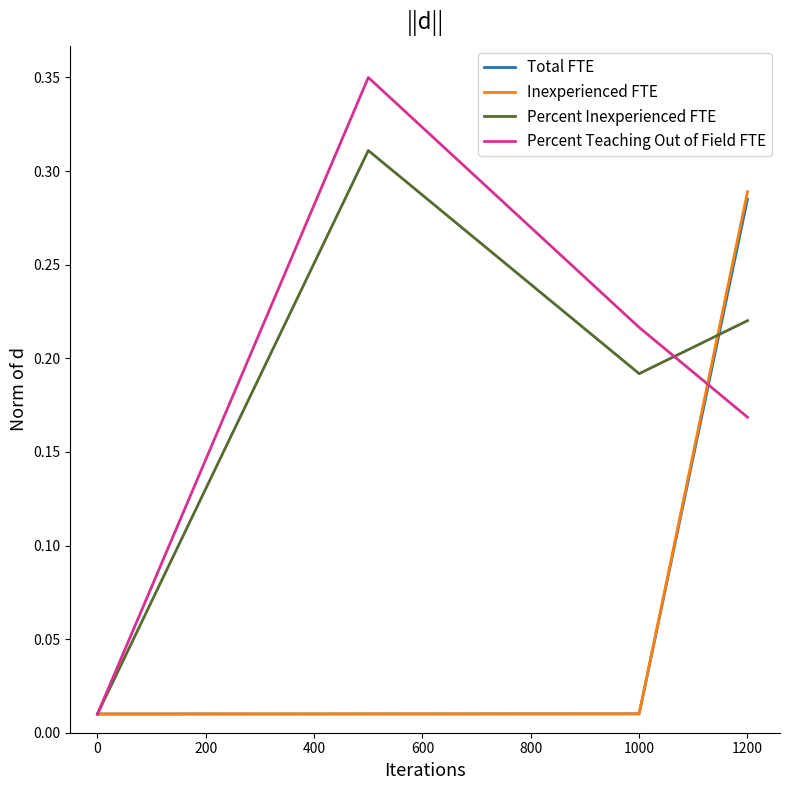

Which series has the largest range (max minus min)?

Percent Teaching Out of Field FTE